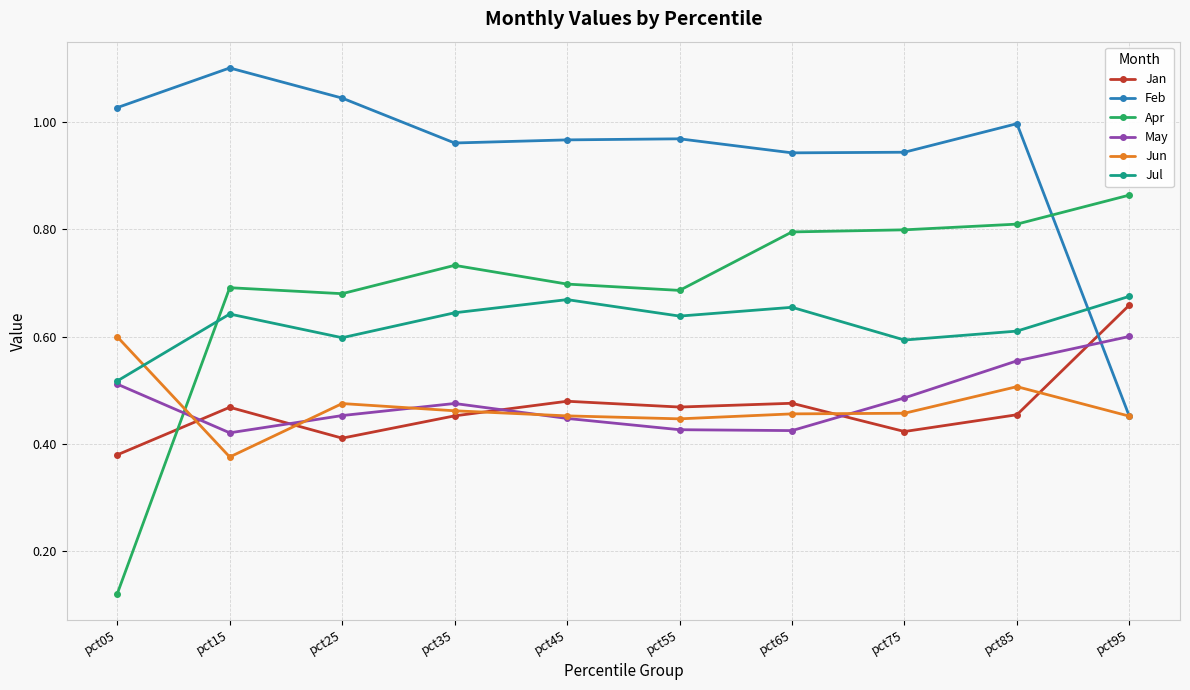

Which series has the widest spread of values?

Apr